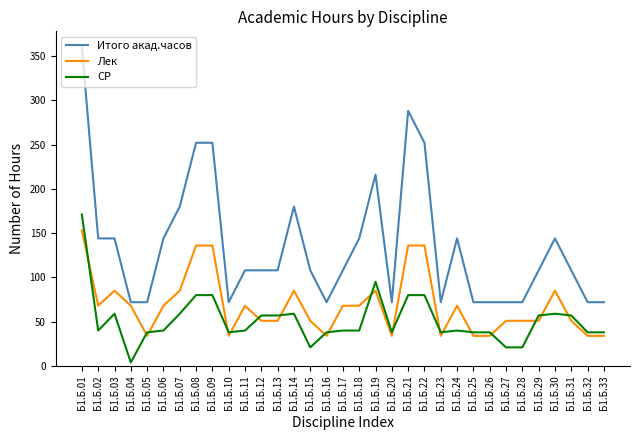

Which category has the highest value in the Лек series?

Б1.Б.01